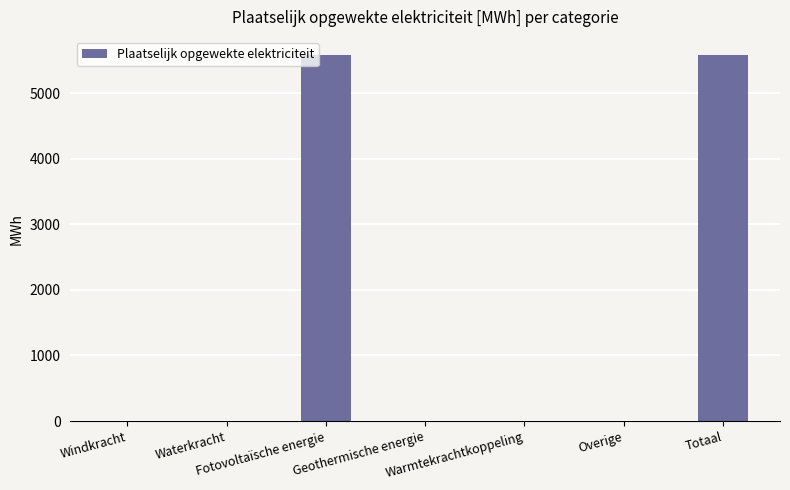

What is the maximum value shown in the chart?

5577.2